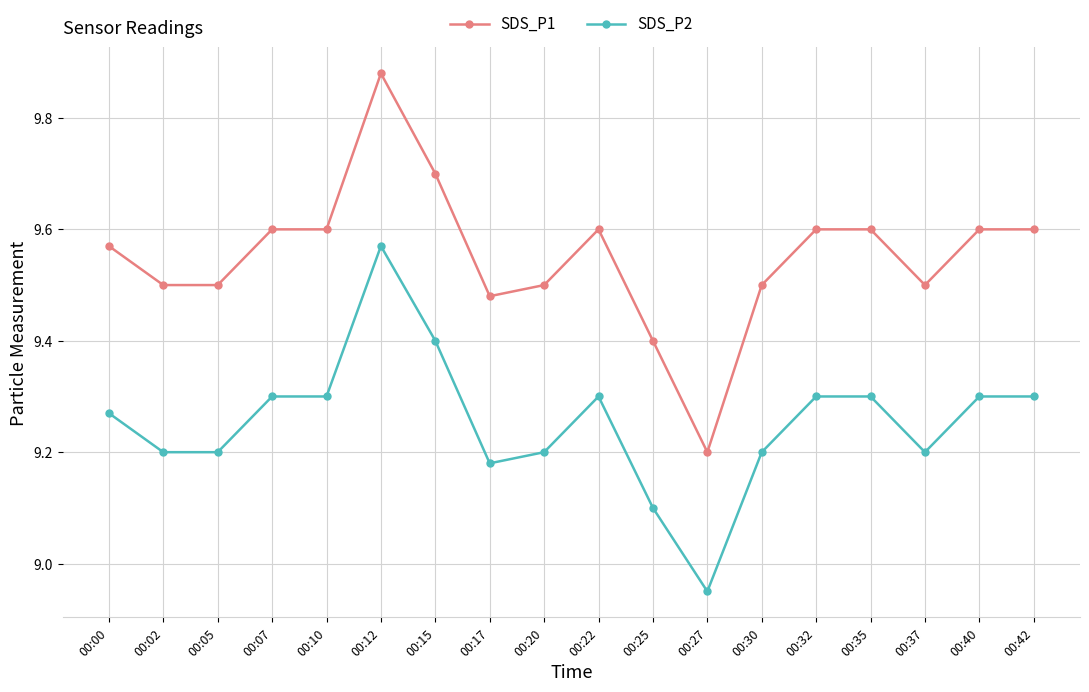

Rank the series by their average value, from lowest to highest.

SDS_P2, SDS_P1